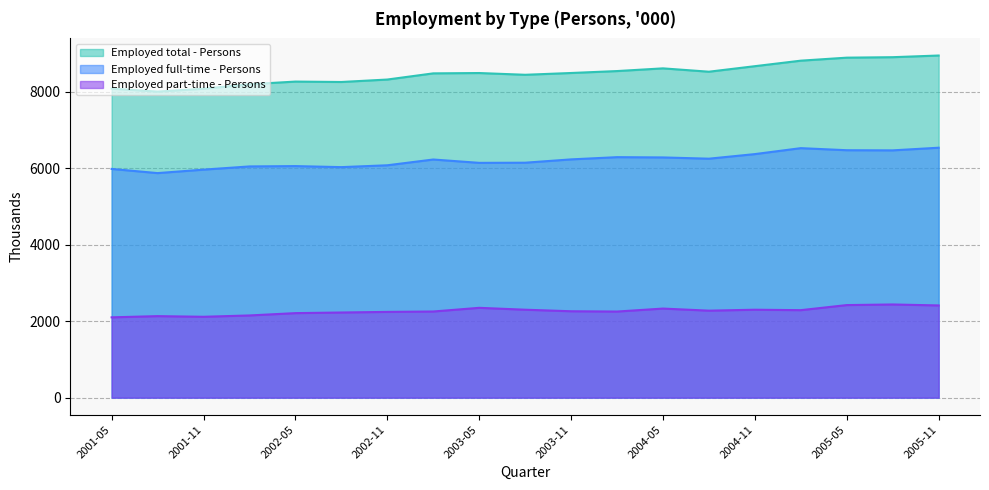

At which label is Employed part-time - Persons closest to 2268?

2004-08